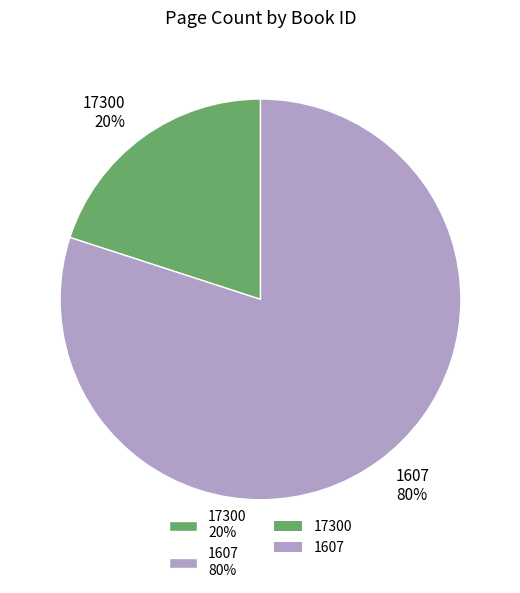

Combined, do 17300 20% and 1607 80% account for over 50%?

Yes